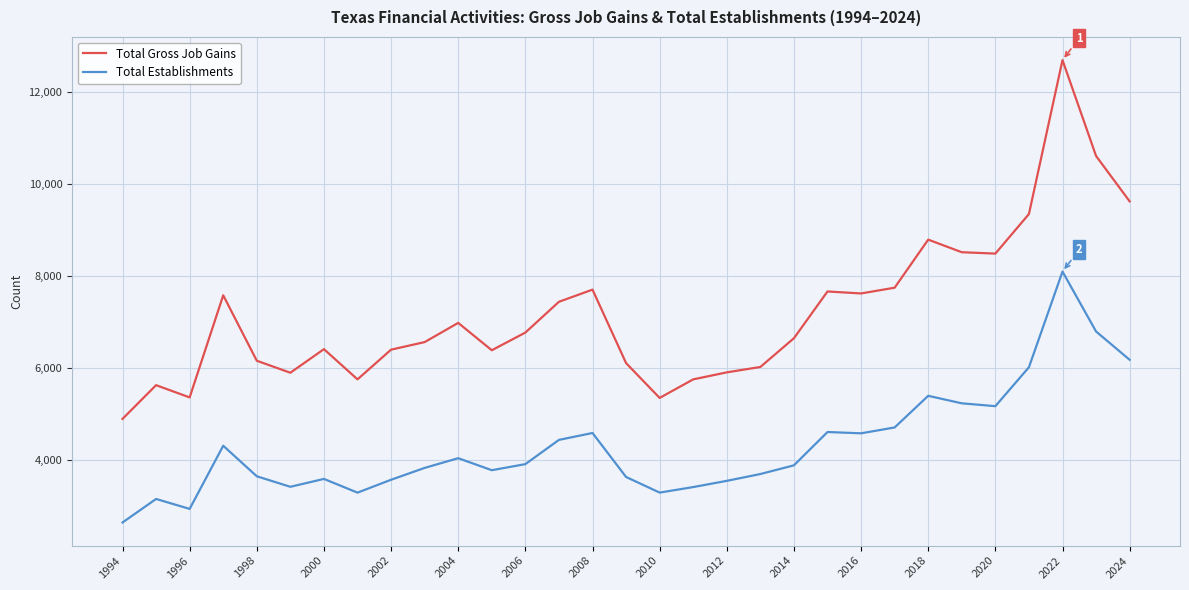

Which series has the largest range (max minus min)?

Total Gross Job Gains